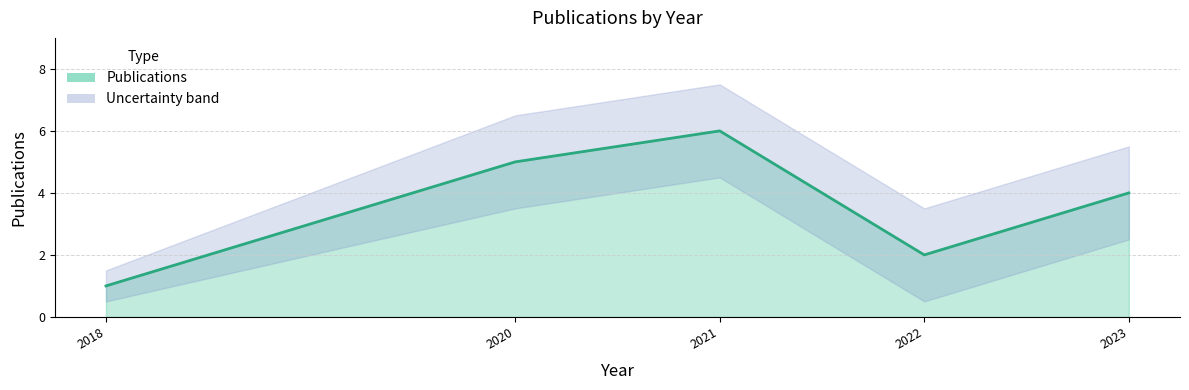

The chart shows a value of 0 at 2018. True or false?

False